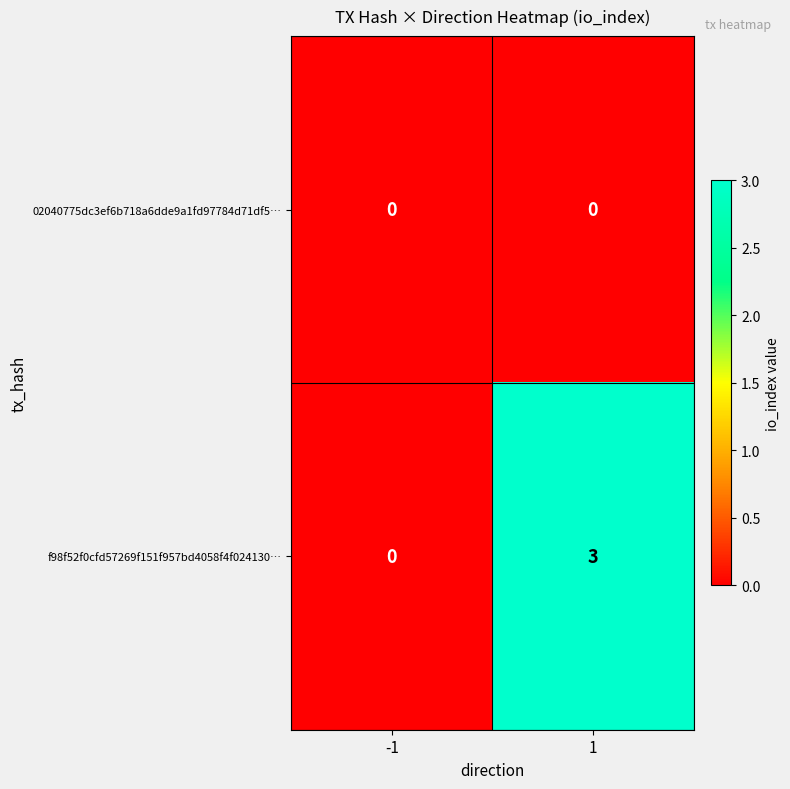

What is the greatest value displayed?

3